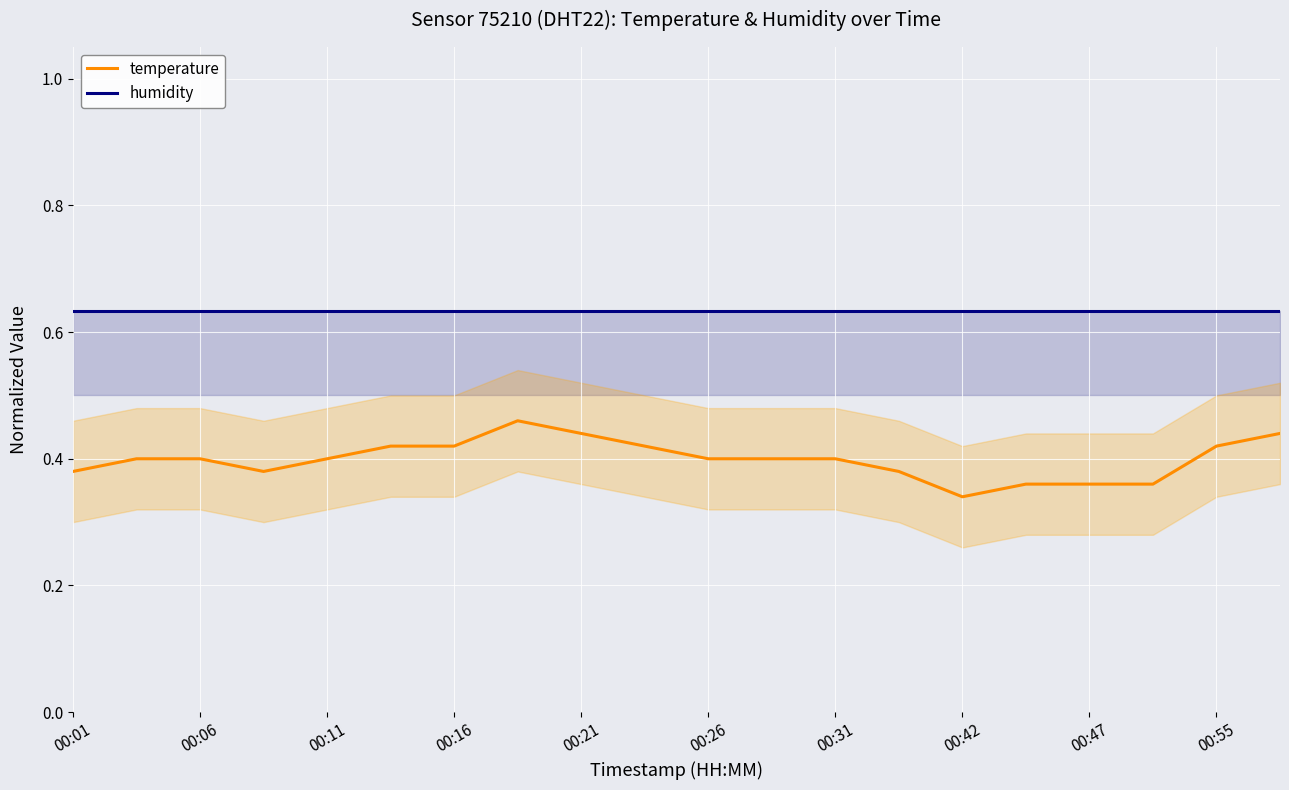

In temperature, how many points are lower than both neighbors (excluding endpoints)?

2